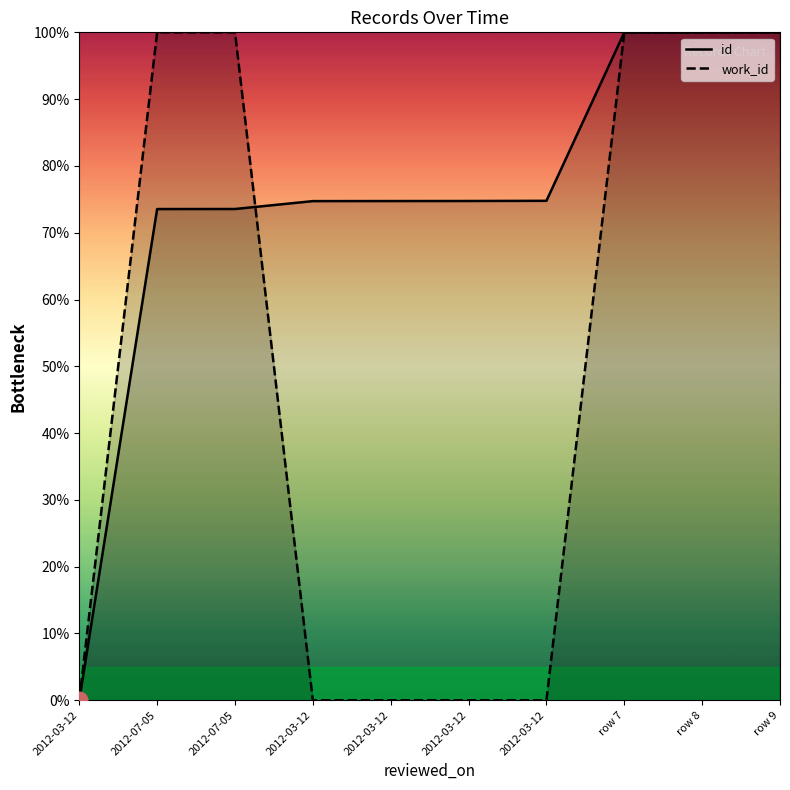

Rank the series at 2012-03-12 from lowest to highest value.

id, work_id